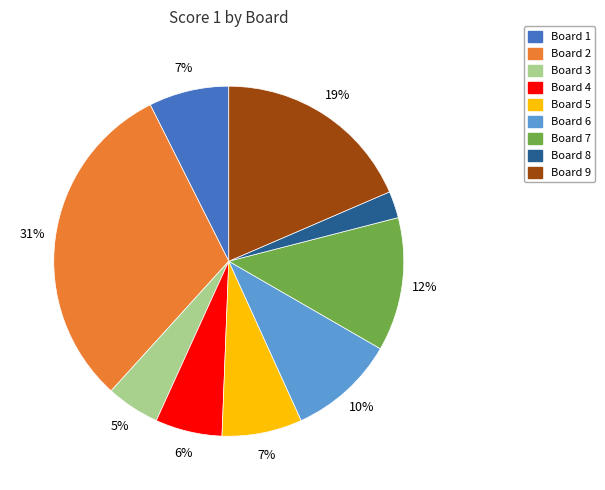

How many segments does this pie chart have?

9